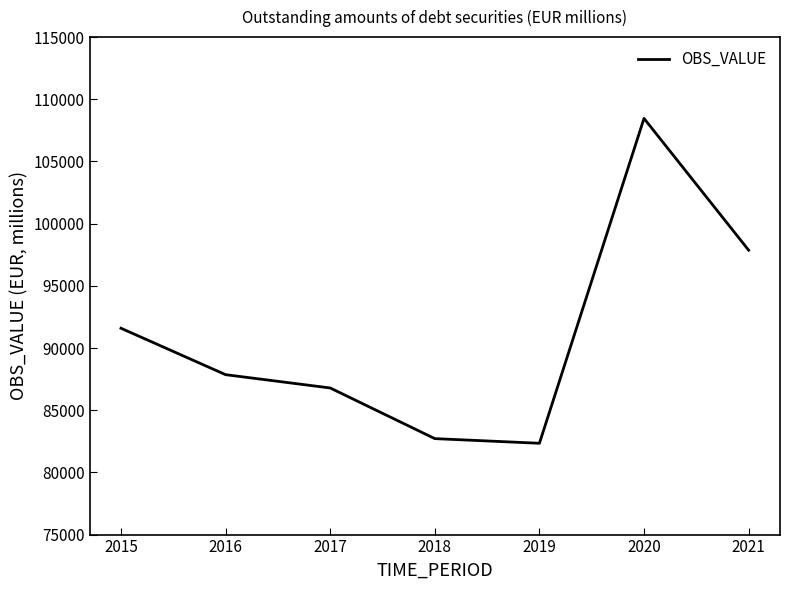

What is the difference between the values at 2015 and 2016?

3732.7